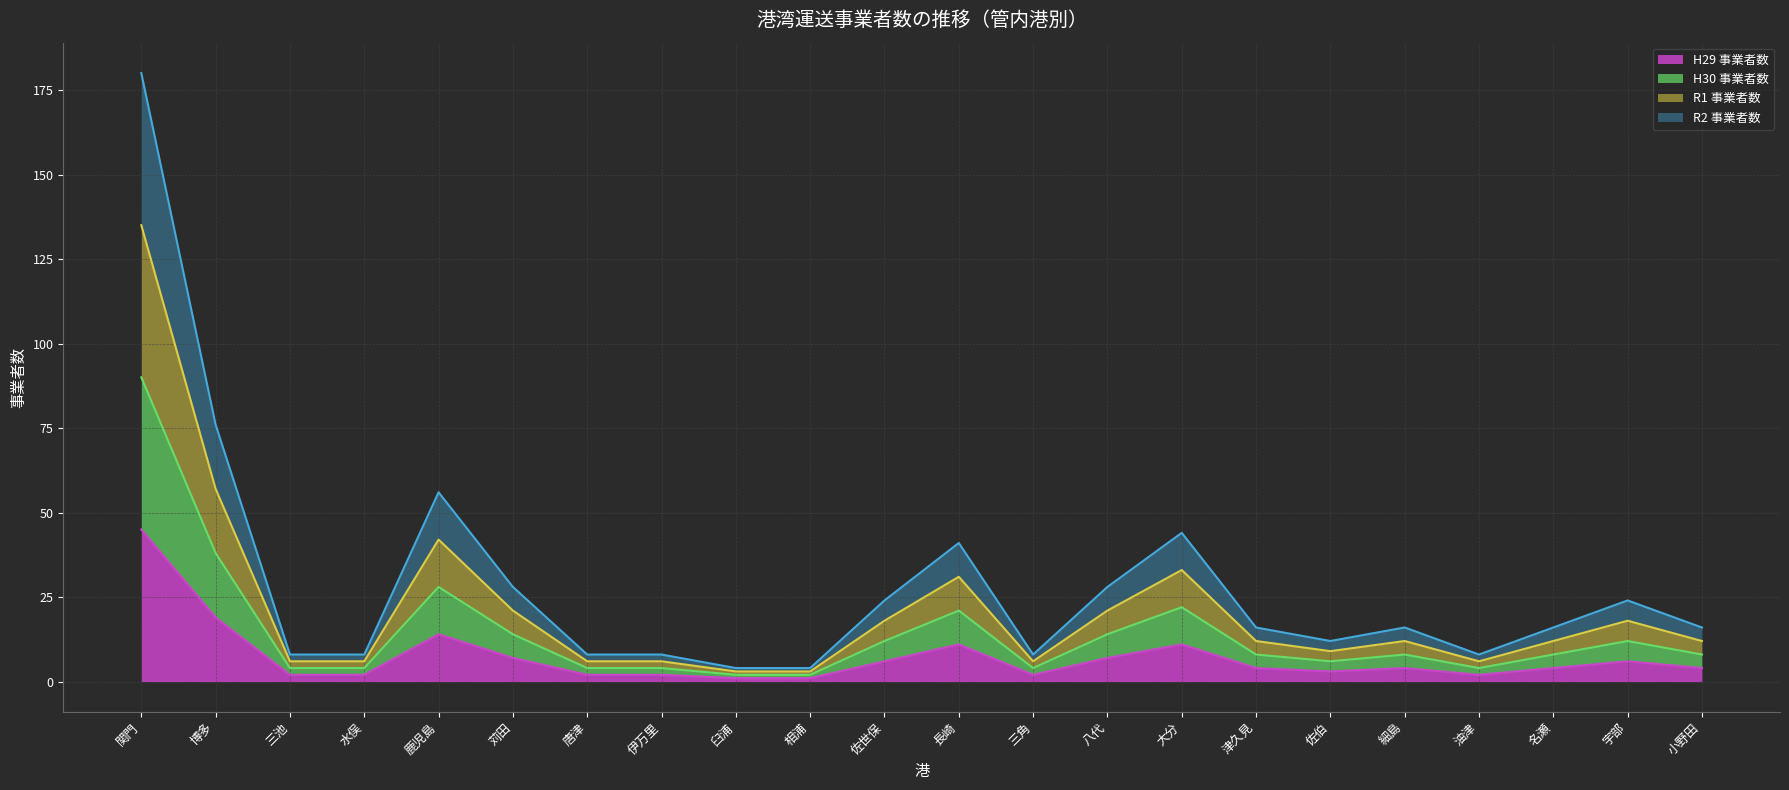

At which category is the sum across all series the highest?

関門